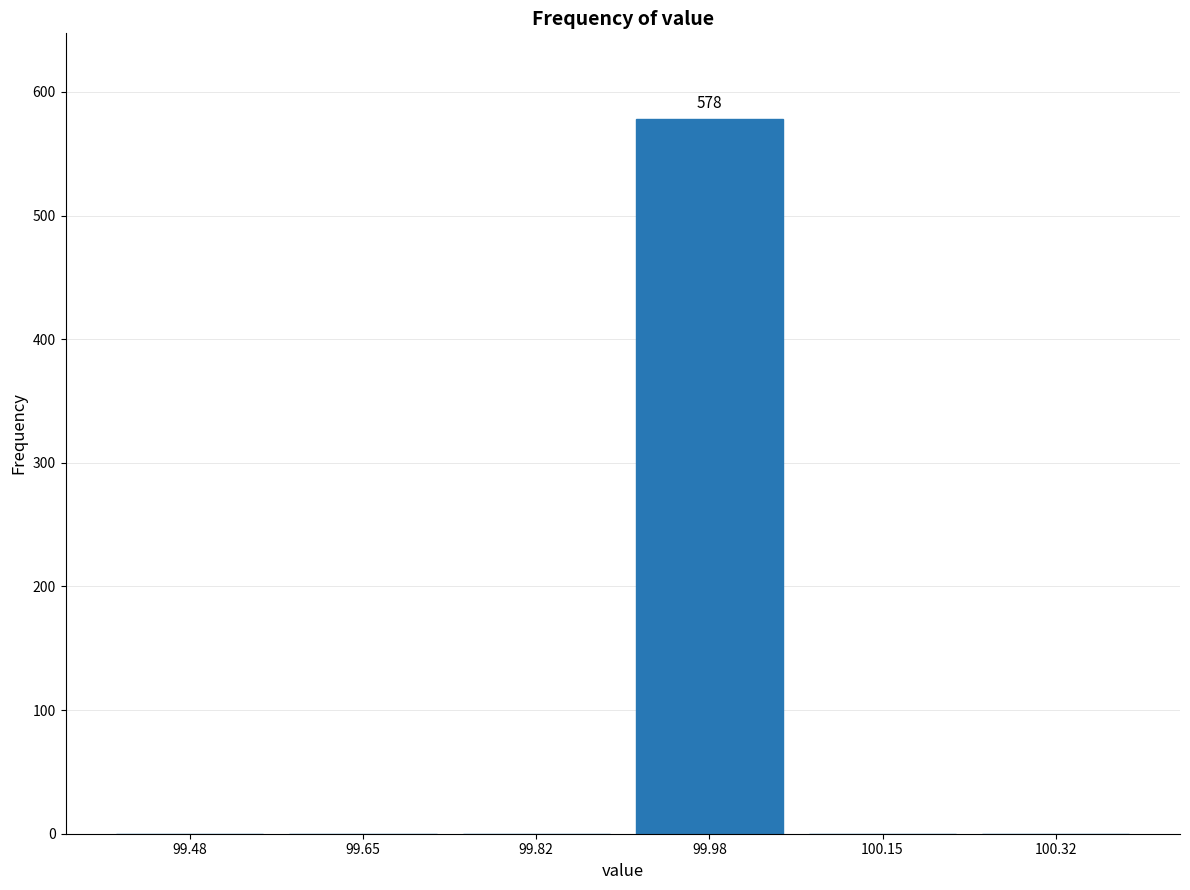

Over which range of the x-axis is the bar tallest?

99.90 to 100.06